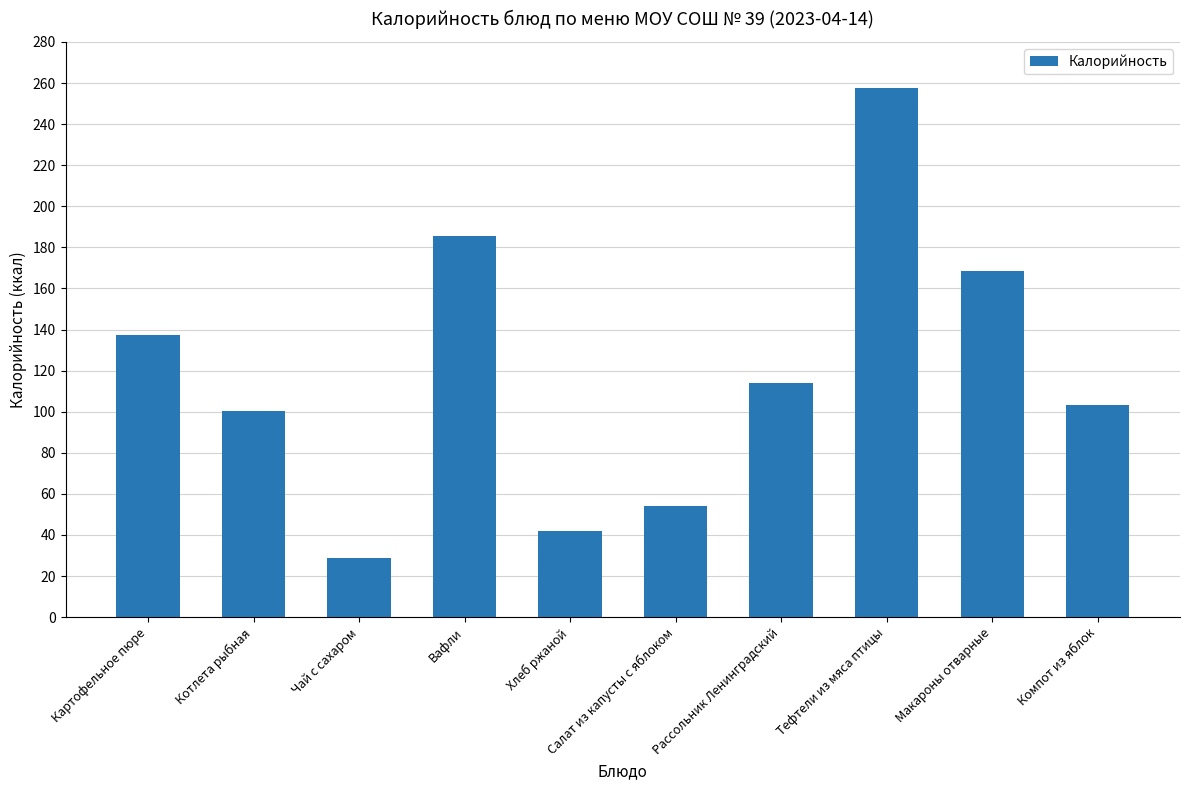

Which label corresponds to the smallest value in the chart?

Чай с сахаром